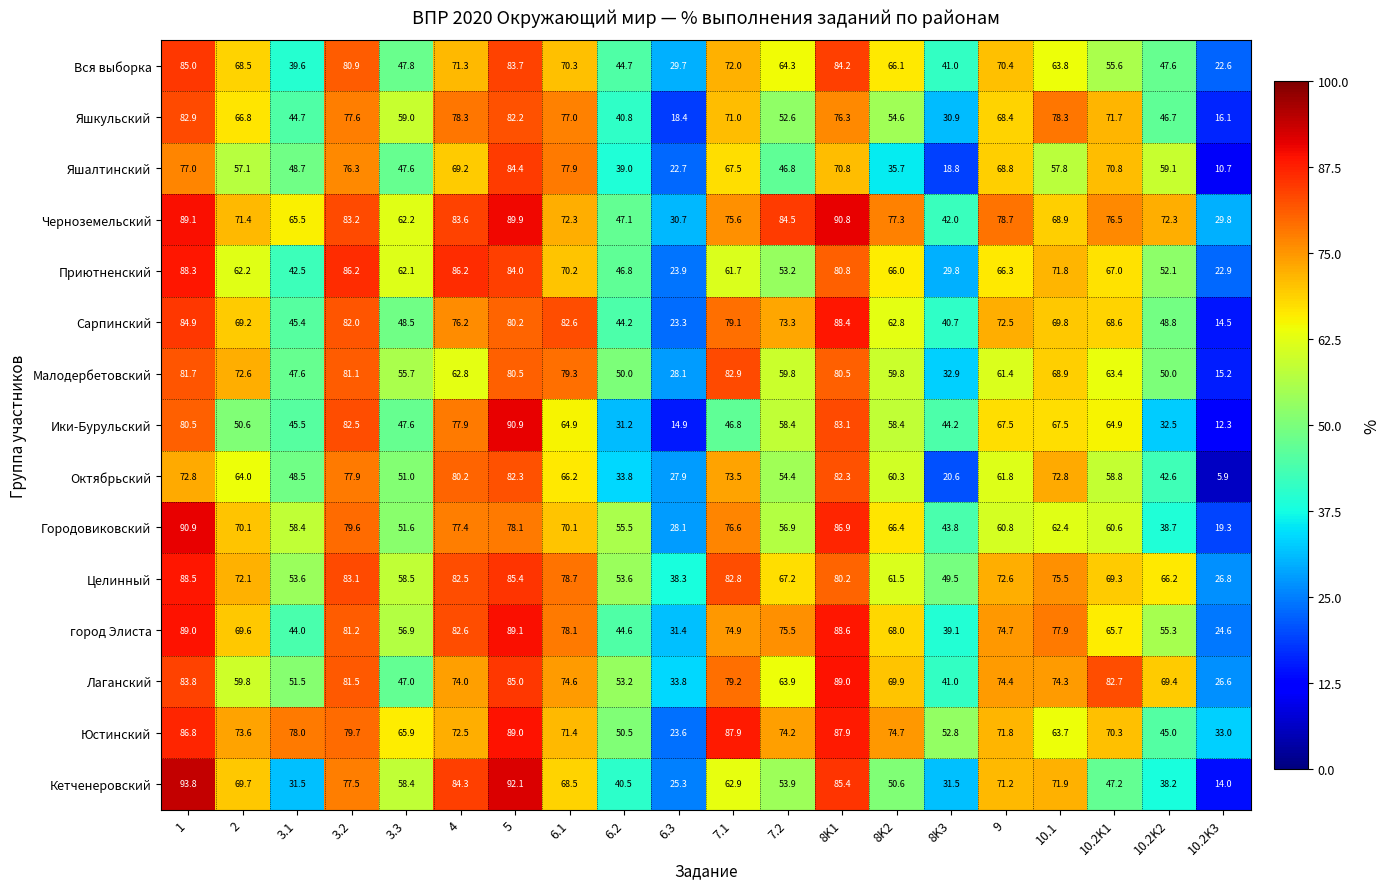

What is the average value of the Черноземельский series?

69.6